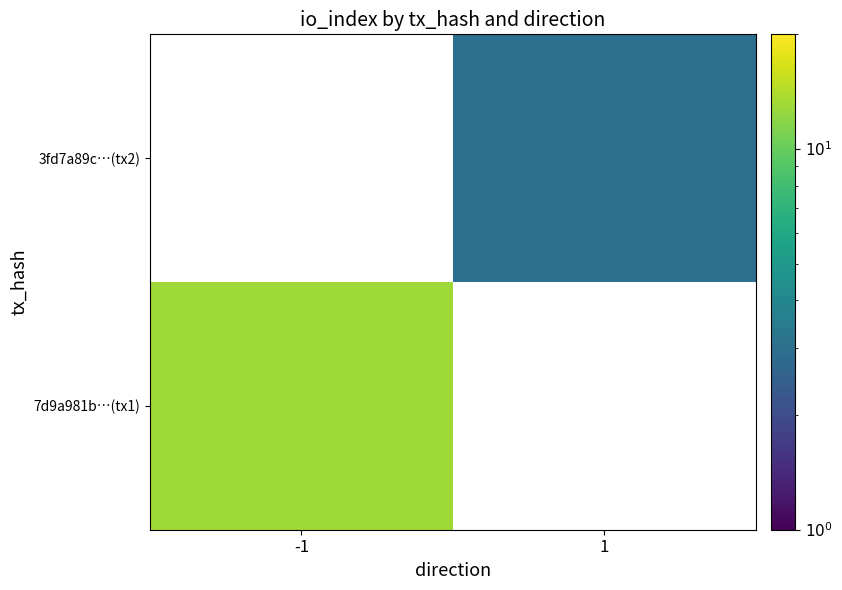

Which category has the highest value in the 7d9a981b…(tx1) series?

-1